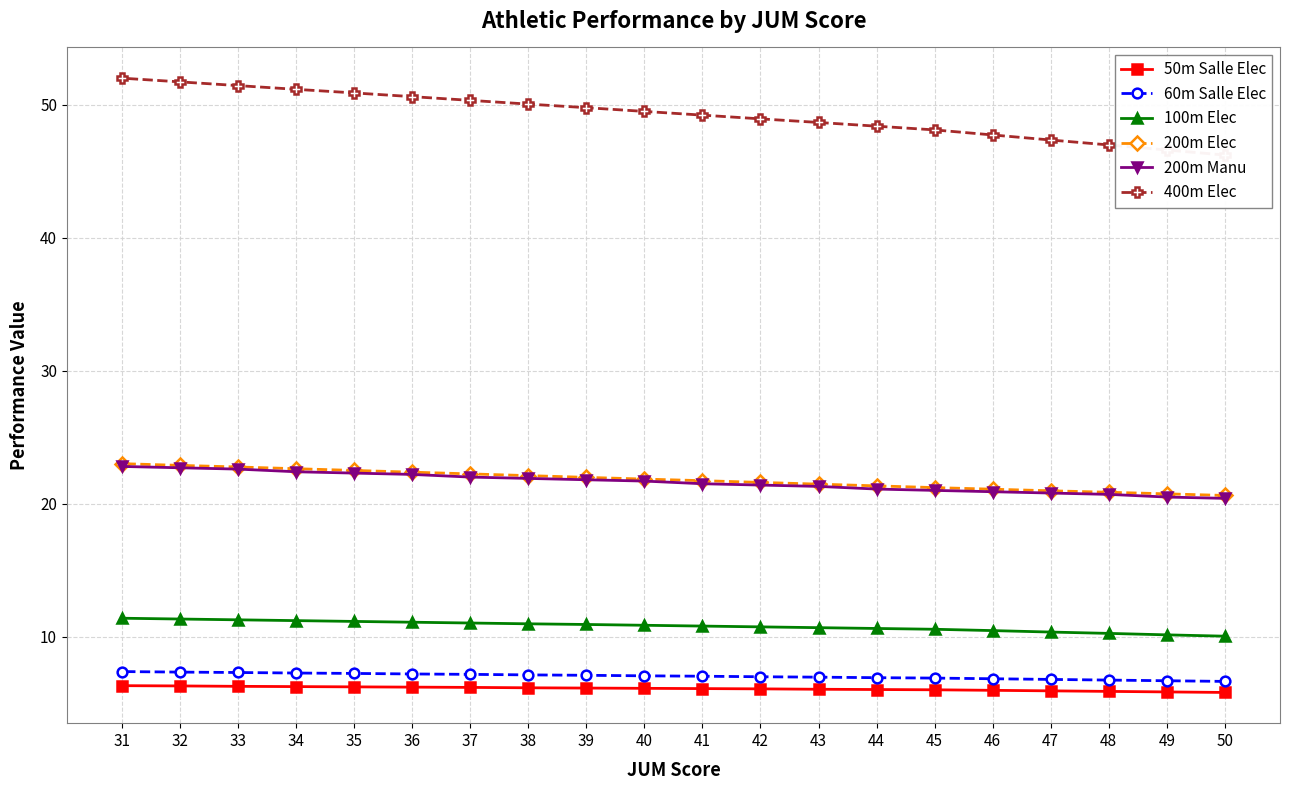

Is the value of 60m Salle Elec at 34 greater than the value of 100m Elec at 36?

No